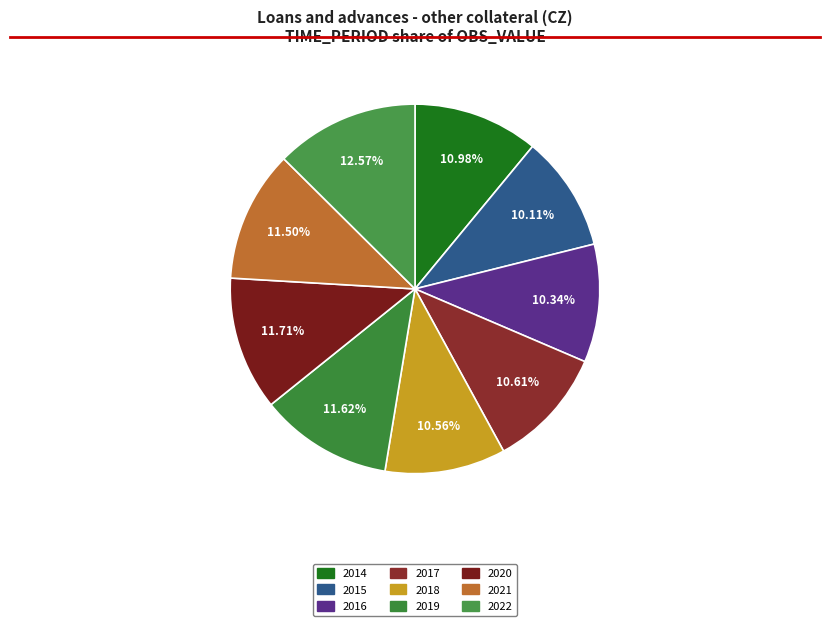

Is there a majority slice in this chart?

No